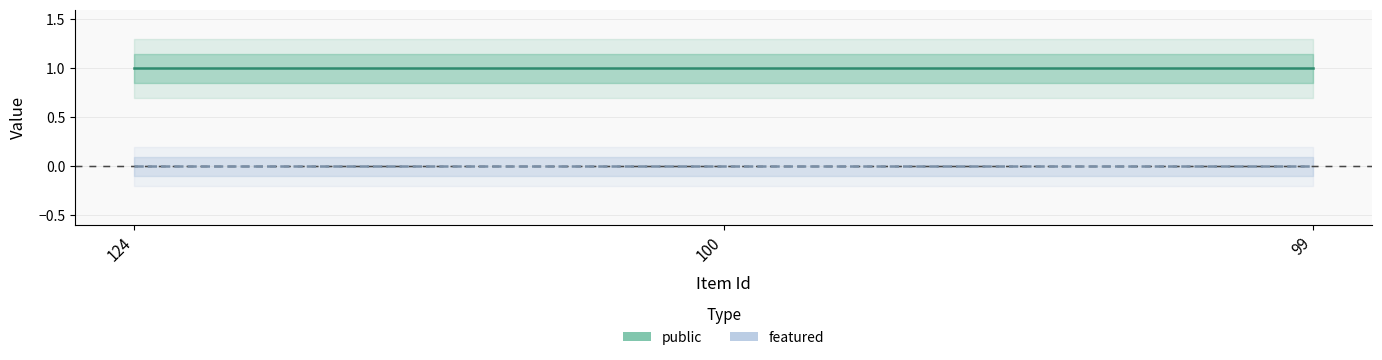

What is the difference between the highest and lowest values at 124?

1